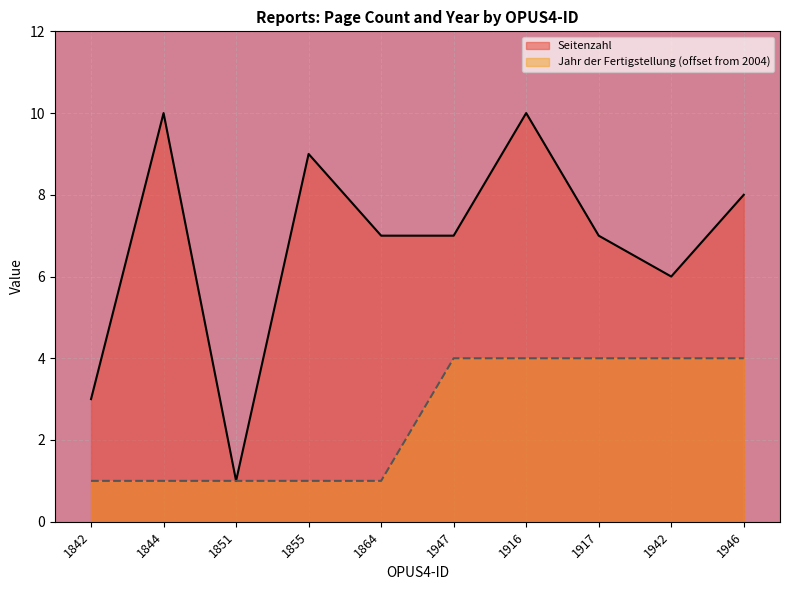

At which label does Seitenzahl first exceed 7?

1844